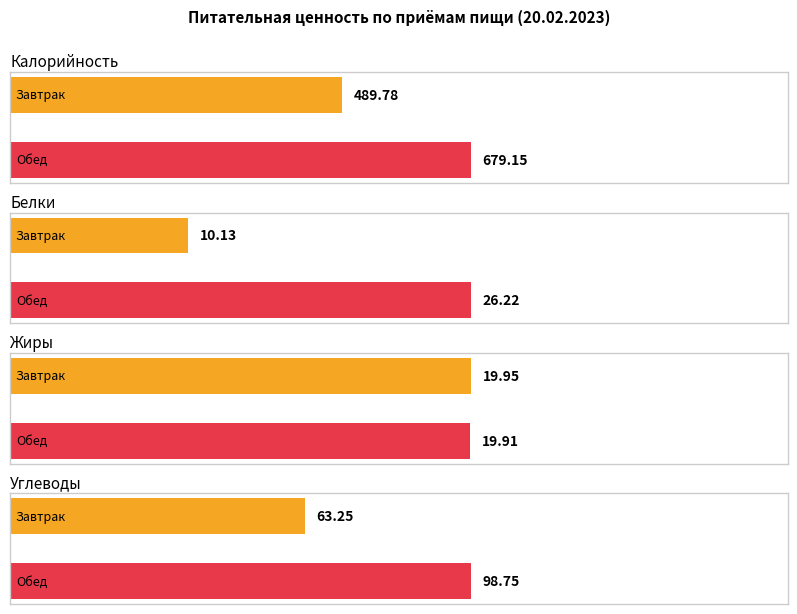

The Углеводы series shows 29.9 at Завтрак. True or false?

False